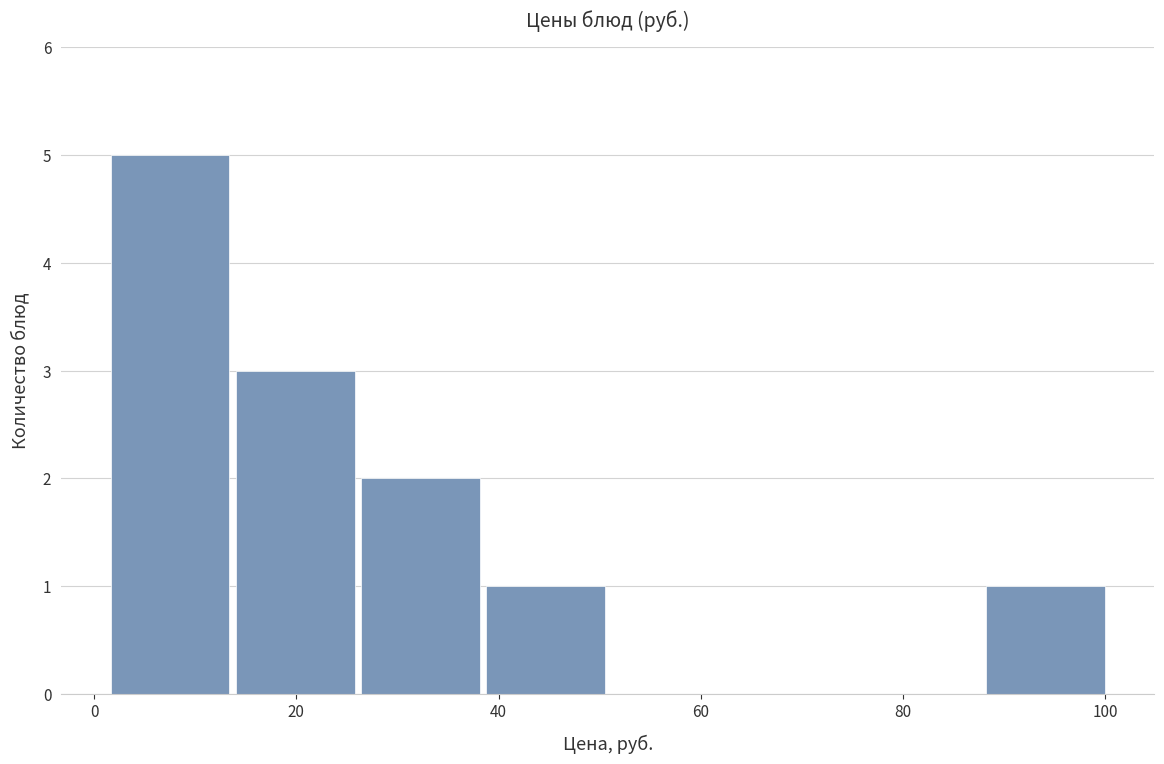

What is the height of the bar covering 14 to 26 on the x-axis? Neither the bar edges nor the heights are printed on the chart, so give them approximately, as read against the axes.

3